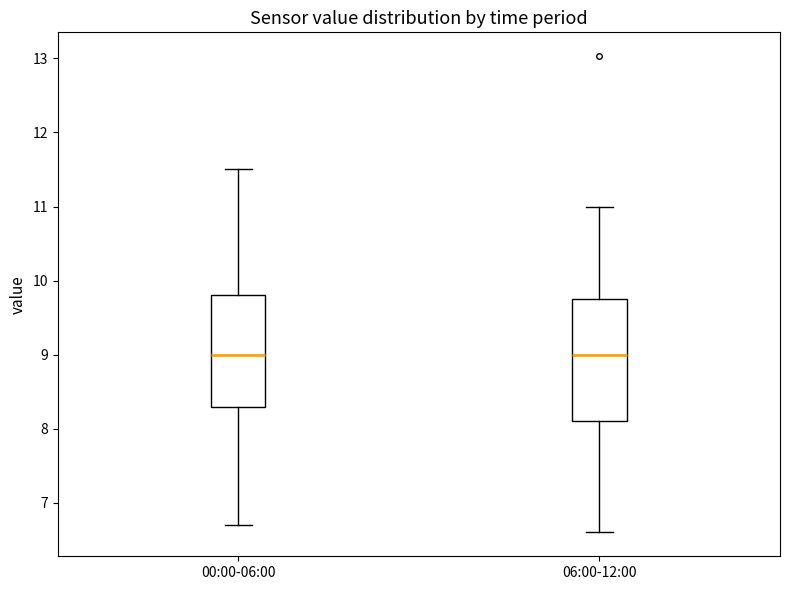

Reading left to right, transcribe this box plot: for each box, give where its median line is, the range the box spans, and where its two whiskers end, as read against the y-axis. The values are not printed on the chart, so give them approximately, as read against the axis.

00:00-06:00: median 9.0, box 8.3 to 9.8, whiskers 6.7 to 11.5
06:00-12:00: median 9.0, box 8.1 to 9.8, whiskers 6.6 to 11.0